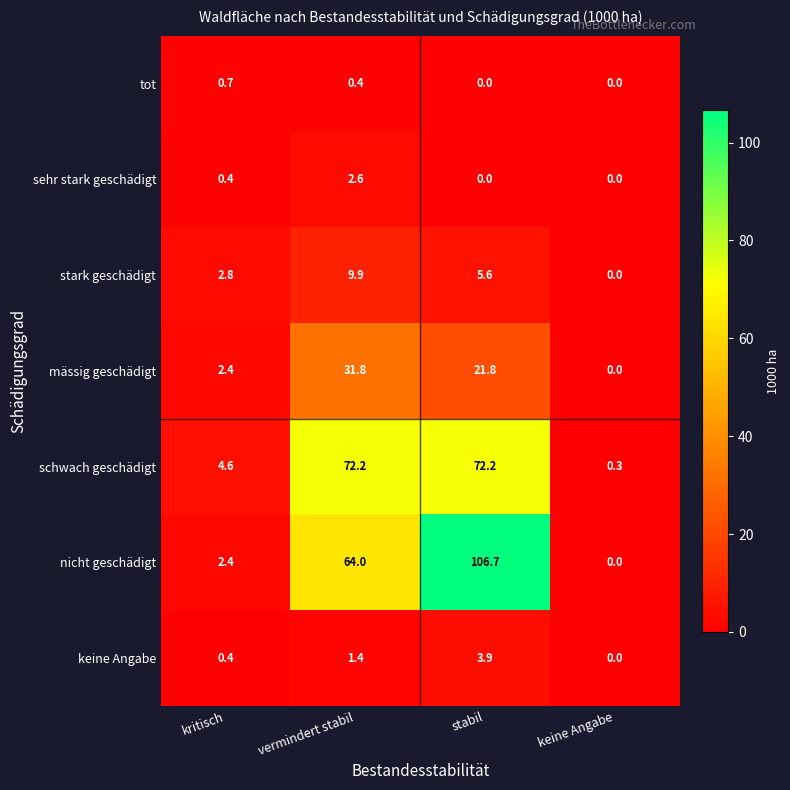

Reading left to right, transcribe all the data shown in this chart.

tot: kritisch=0.7	vermindert stabil=0.4	stabil=0.0	keine Angabe=0.0
sehr stark geschädigt: kritisch=0.4	vermindert stabil=2.6	stabil=0.0	keine Angabe=0.0
stark geschädigt: kritisch=2.8	vermindert stabil=9.9	stabil=5.6	keine Angabe=0.0
mässig geschädigt: kritisch=2.4	vermindert stabil=31.8	stabil=21.8	keine Angabe=0.0
schwach geschädigt: kritisch=4.6	vermindert stabil=72.2	stabil=72.2	keine Angabe=0.3
nicht geschädigt: kritisch=2.4	vermindert stabil=64.0	stabil=106.7	keine Angabe=0.0
keine Angabe: kritisch=0.4	vermindert stabil=1.4	stabil=3.9	keine Angabe=0.0